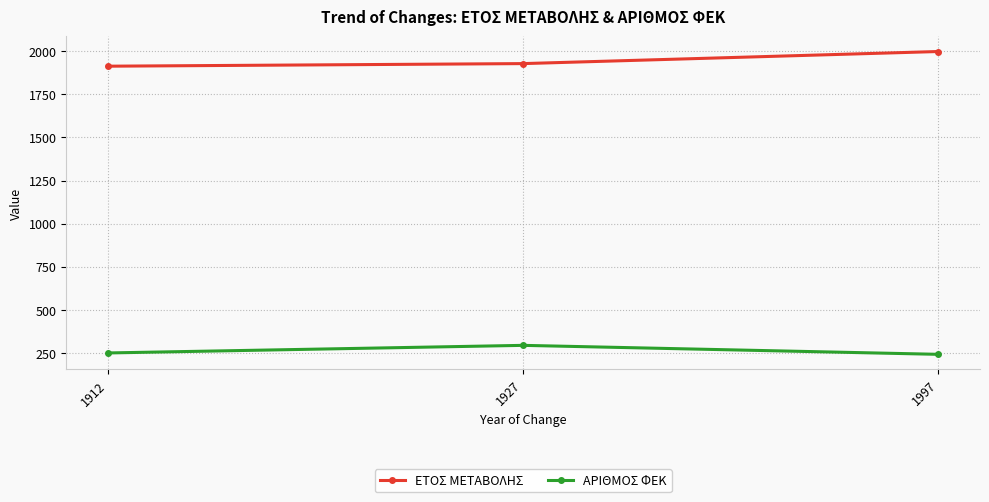

Reading left to right, transcribe all the data shown in this chart.

ΕΤΟΣ ΜΕΤΑΒΟΛΗΣ: 1912	1927	1997
ΑΡΙΘΜΟΣ ΦΕΚ: 252	296	244